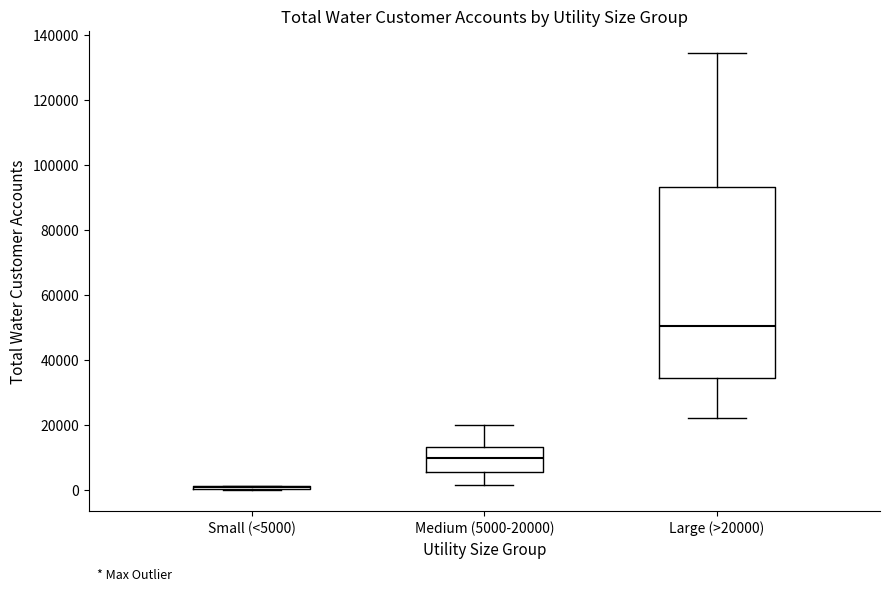

Reading left to right, read every box against the y-axis: the position of its median line, the range the box covers, and the ends of its whiskers. The values are not printed on the chart, so give them approximately, as read against the axis.

Small (<5000): box collapsed to a line at 2000, whiskers 0 to 2000
Medium (5000-20000): median 10000, box 6000 to 14000, whiskers 2000 to 20000
Large (>20000): median 50000, box 34000 to 94000, whiskers 22000 to 134000